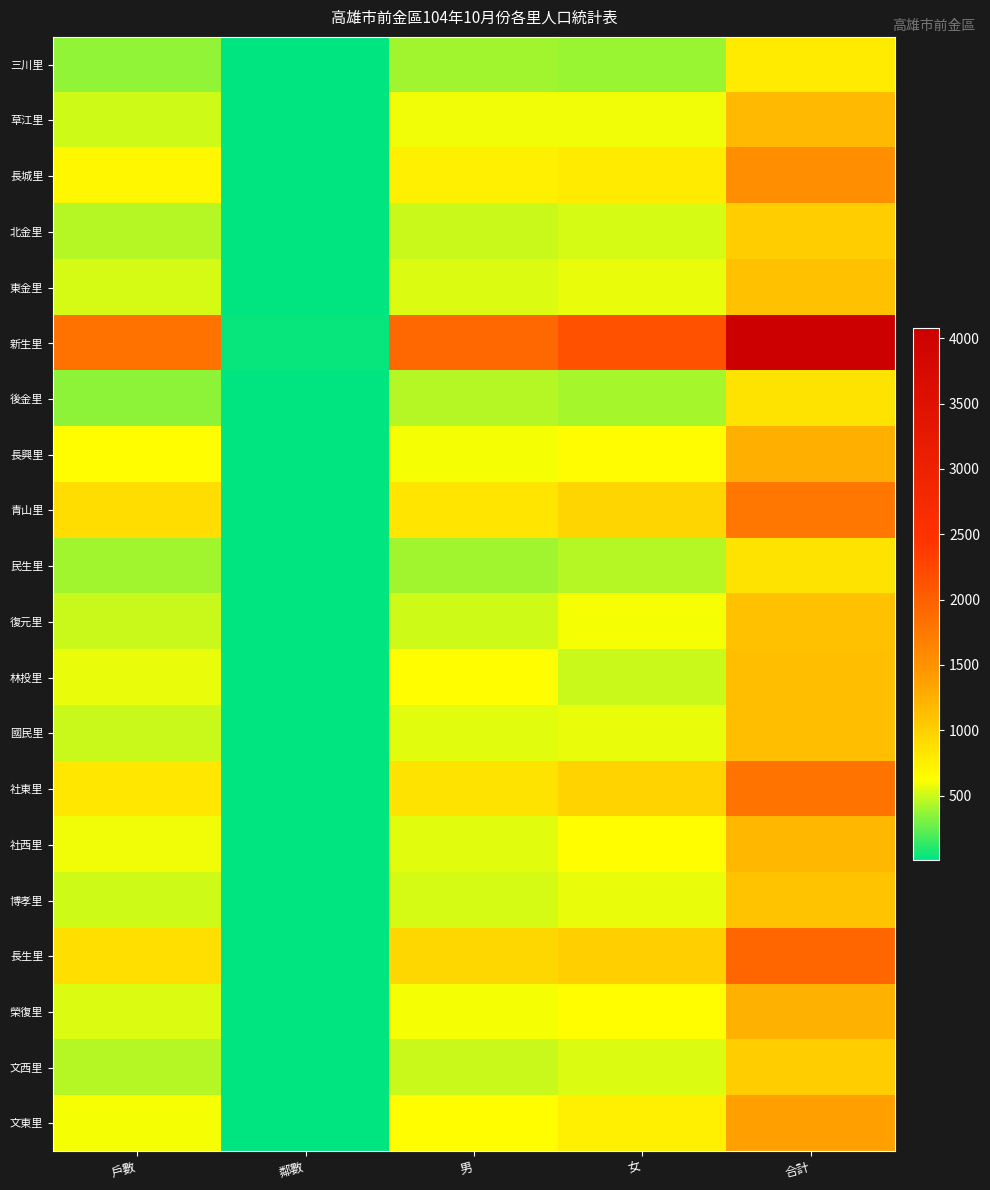

What is the total value across all series at 合計?

27459